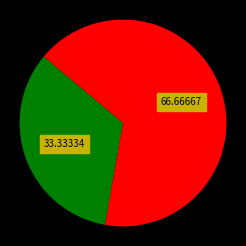

Does any single category account for the majority?

Yes